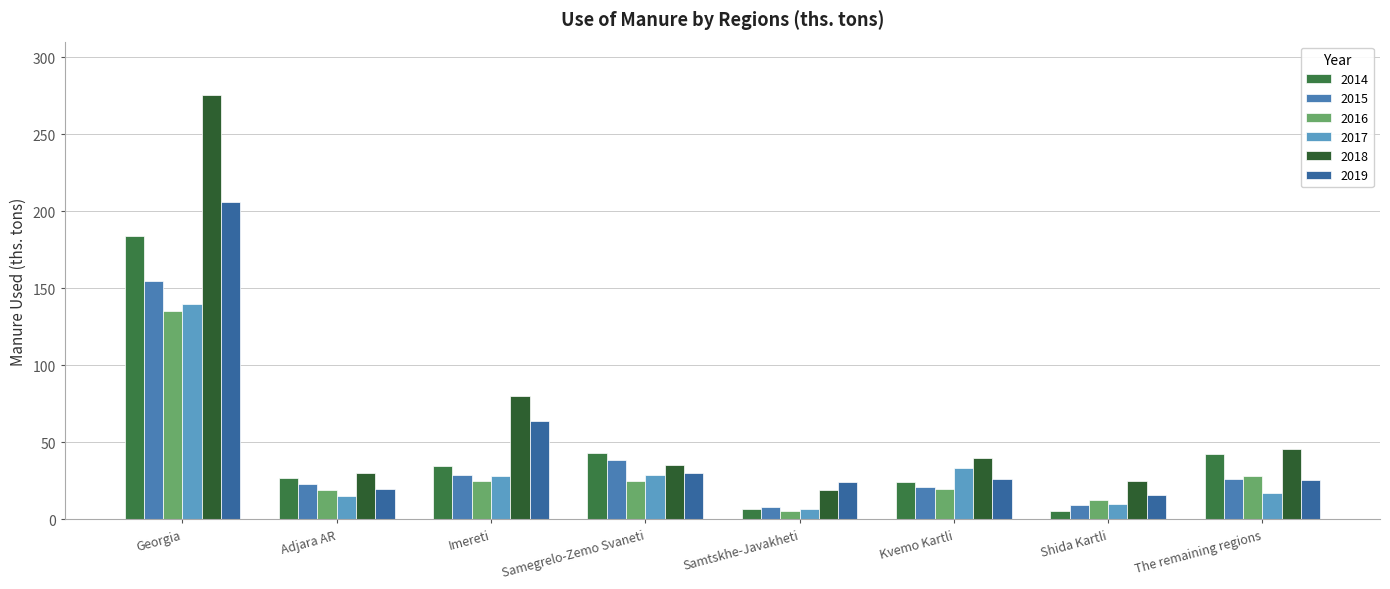

How many bars are there in each group?

6